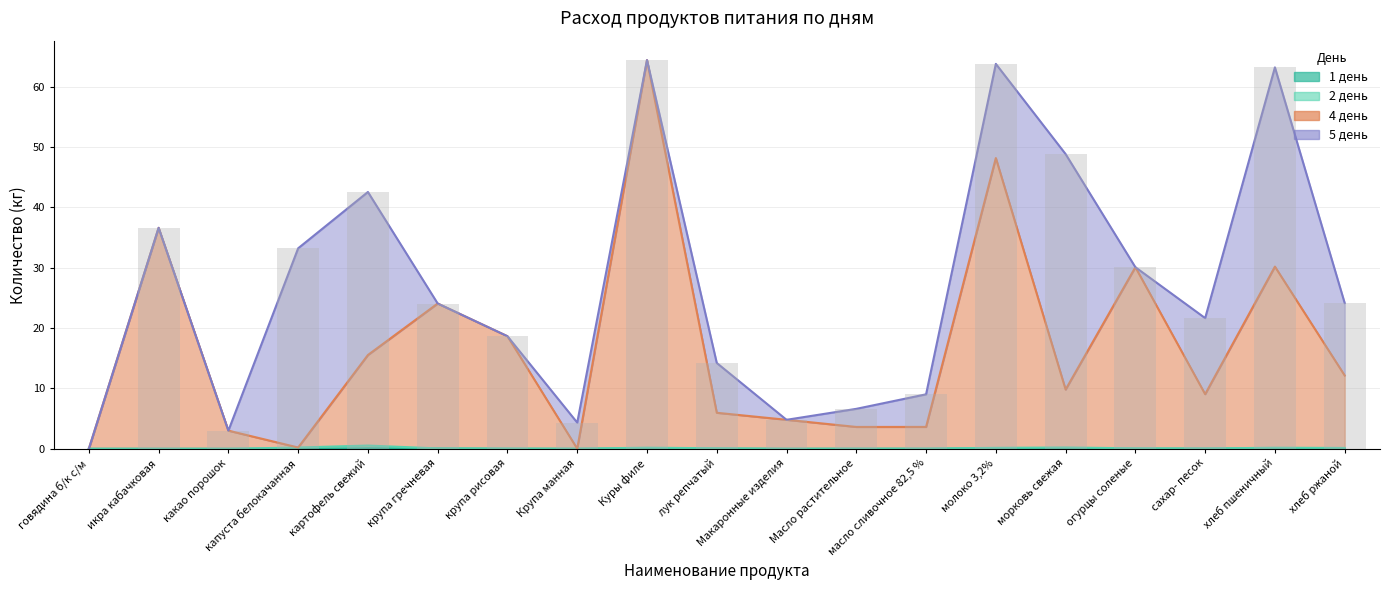

Between икра кабачковая and Крупа манная, which series saw the biggest shift?

4 день